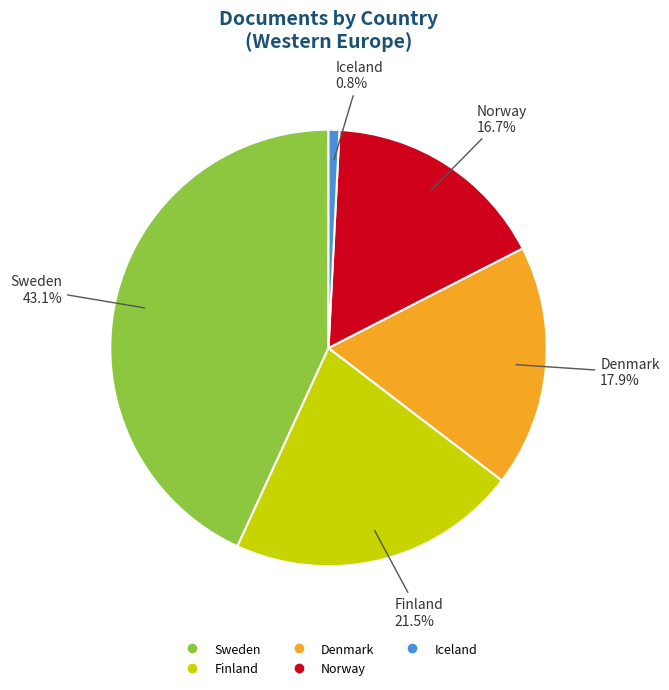

To the nearest percent, what is the combined percentage of Norway and Sweden?

60%